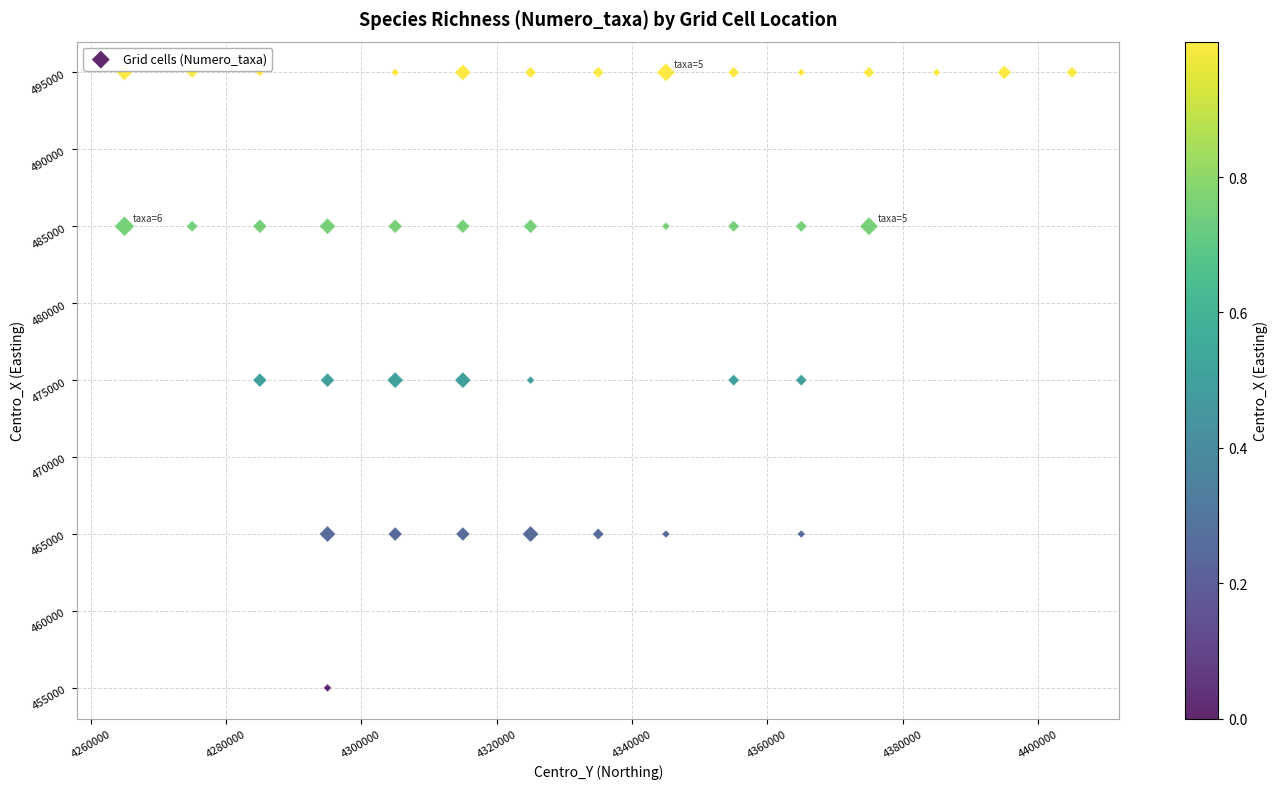

What is the range of X values (max minus min)?

140000